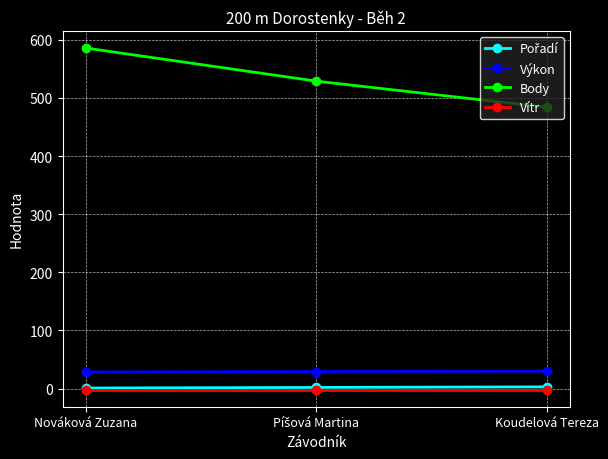

How many values in the Výkon series exceed 29?

2